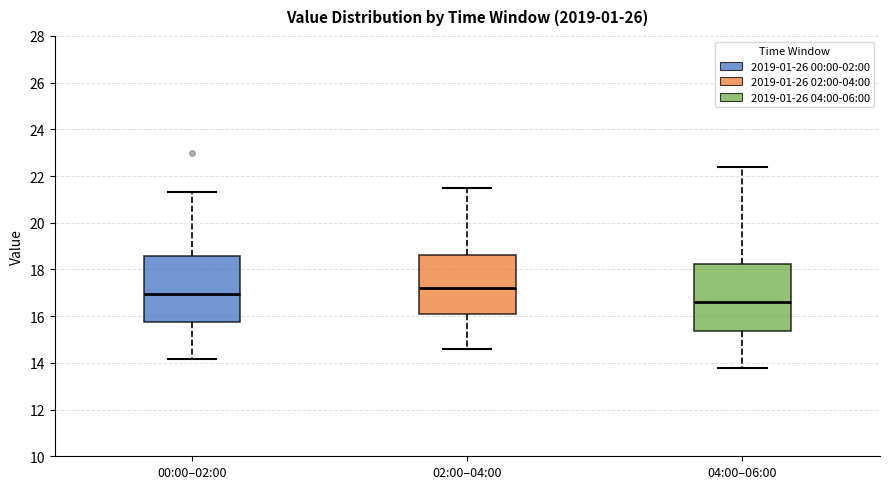

Reading left to right, read every box against the y-axis: the position of its median line, the range the box covers, and the ends of its whiskers. The values are not printed on the chart, so give them approximately, as read against the axis.

00:00–02:00: median 17.0, box 15.8 to 18.6, whiskers 14.2 to 21.4
02:00–04:00: median 17.2, box 16.2 to 18.6, whiskers 14.6 to 21.6
04:00–06:00: median 16.6, box 15.4 to 18.2, whiskers 13.8 to 22.4